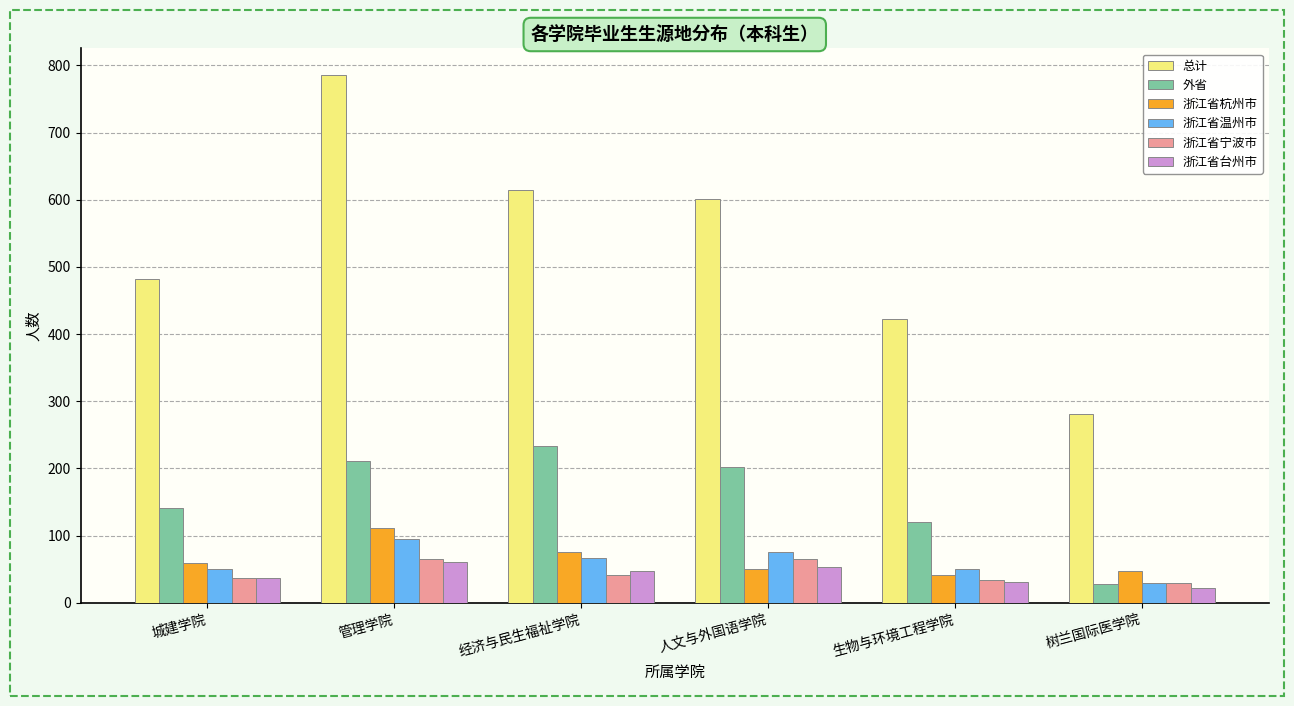

What is the label of the 5th bar from the left?

生物与环境工程学院